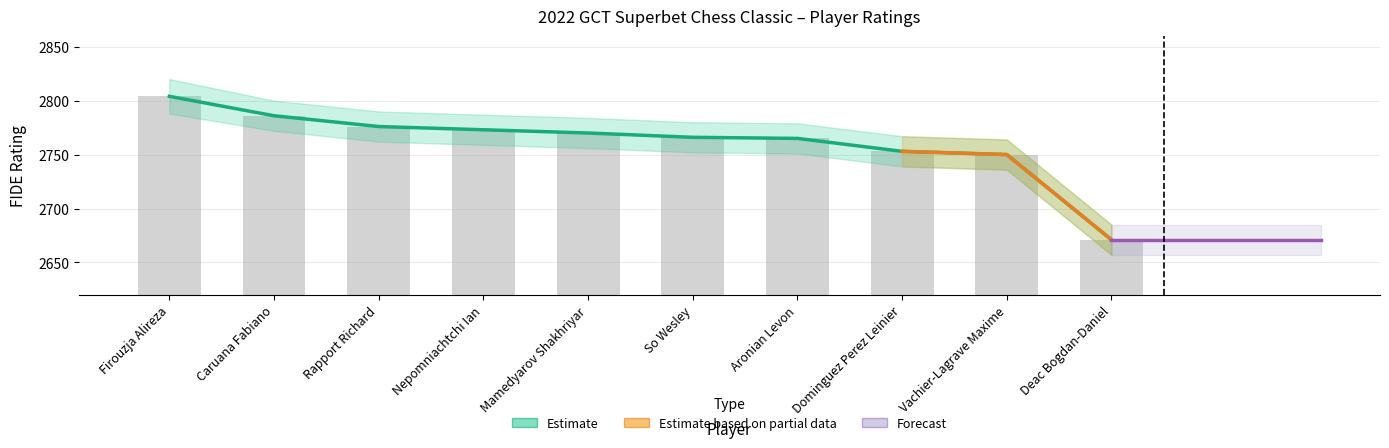

What is the greatest value displayed?

2804